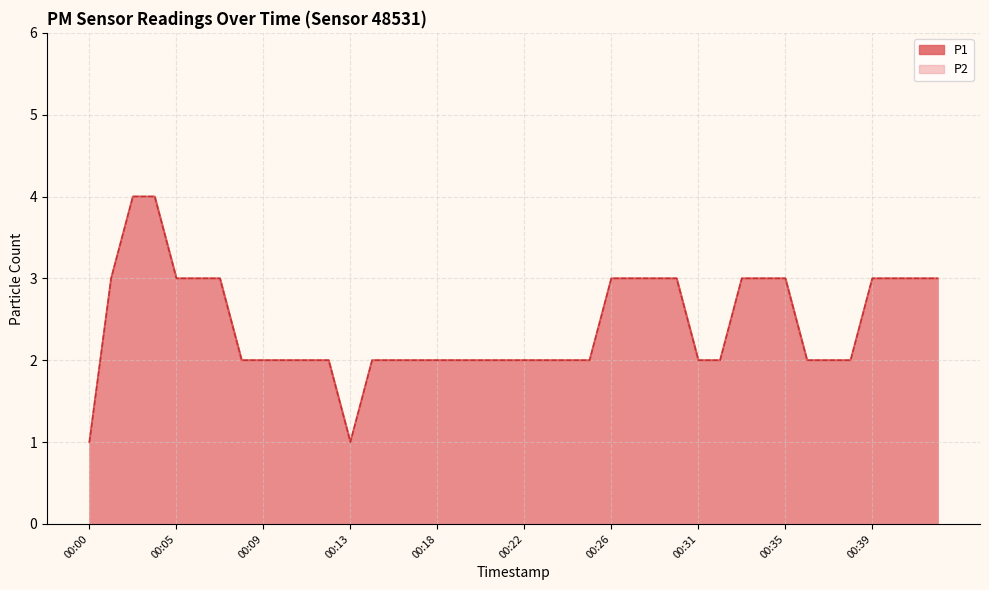

Which series has the largest total across all categories?

P1